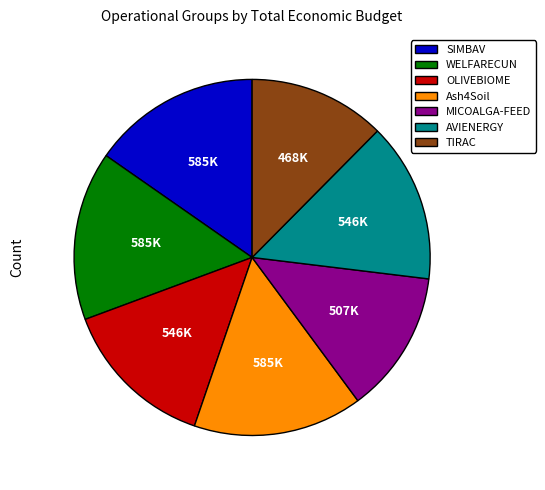

Which has a higher value, AVIENERGY or SIMBAV?

SIMBAV